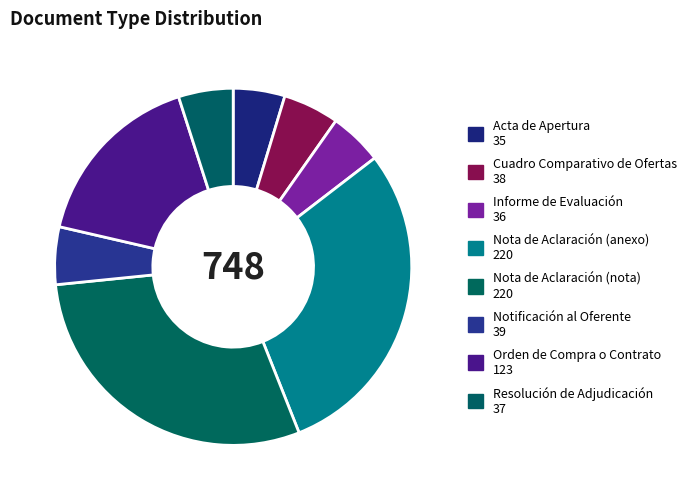

How many slices are in this pie chart?

8